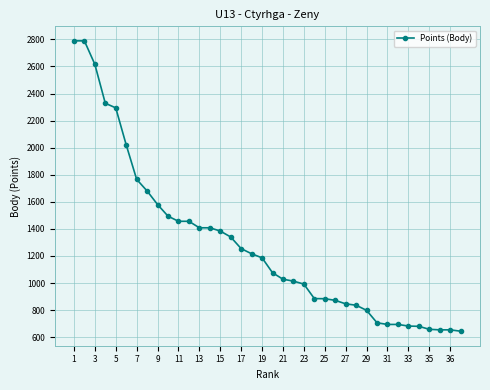

What is the minimum value shown in the chart?

644